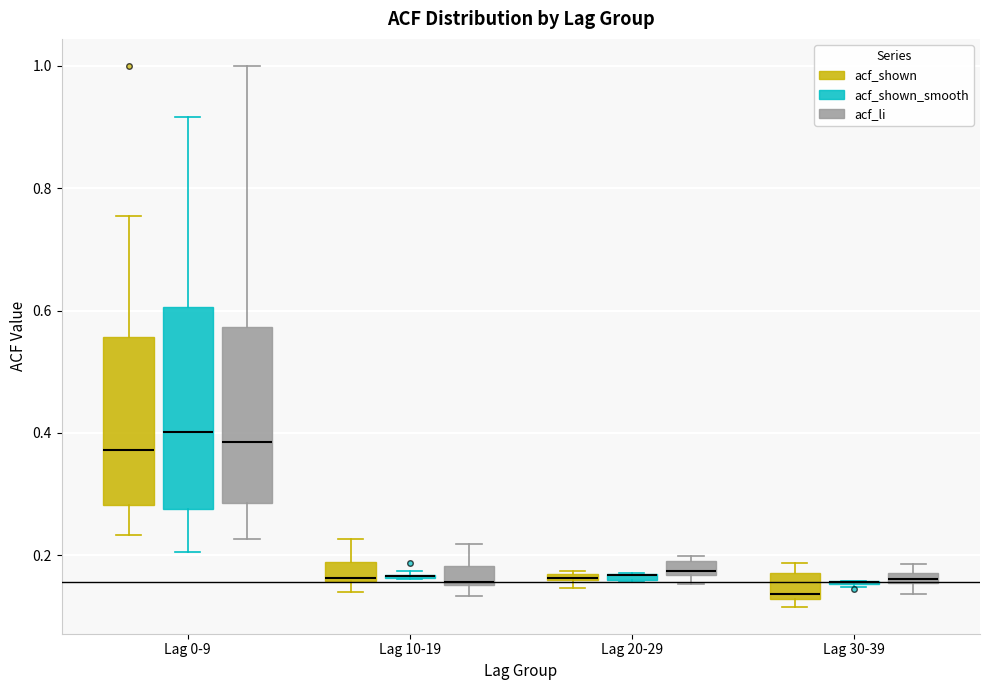

Comparing the boxes themselves (not the whiskers), which one is the tallest?

Lag 0-9 (acf_shown_smooth)